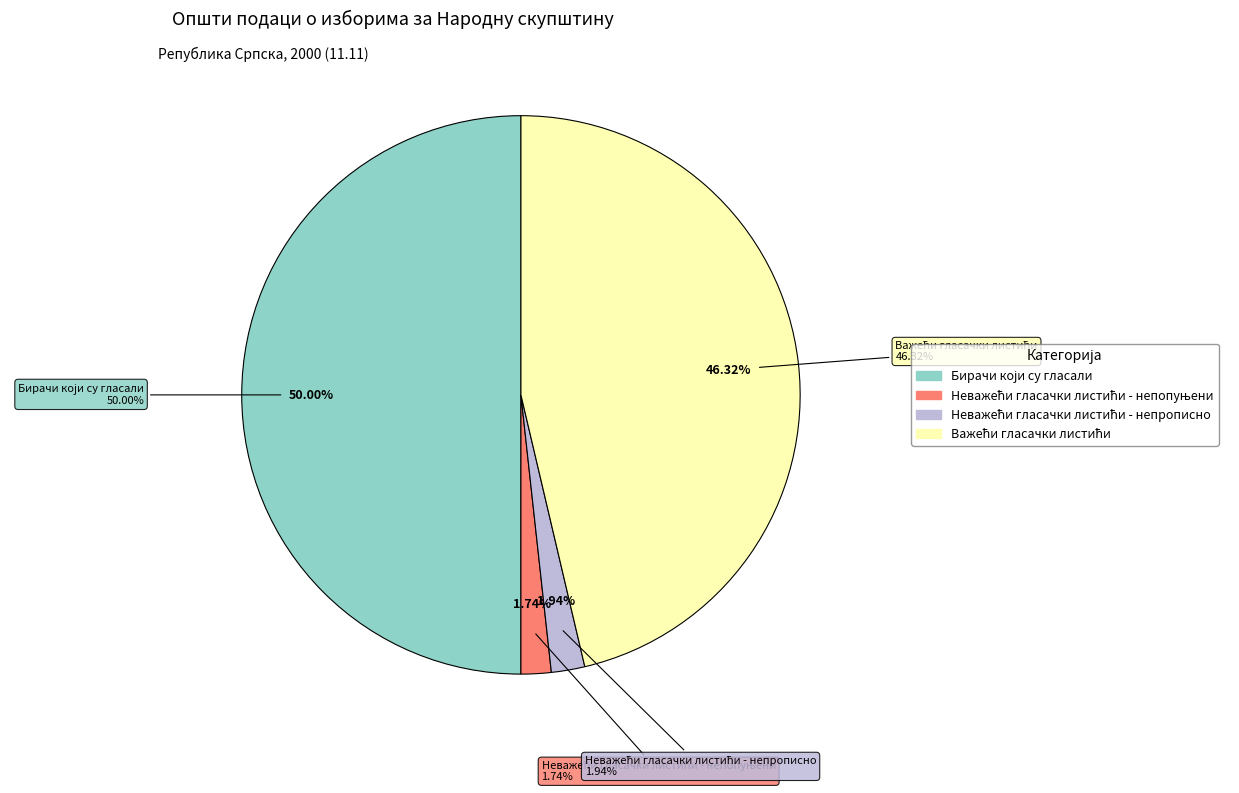

What percentage do Неважећи гласачки листићи - непопуњени and Неважећи гласачки листићи - непрописно together represent?

3.7%